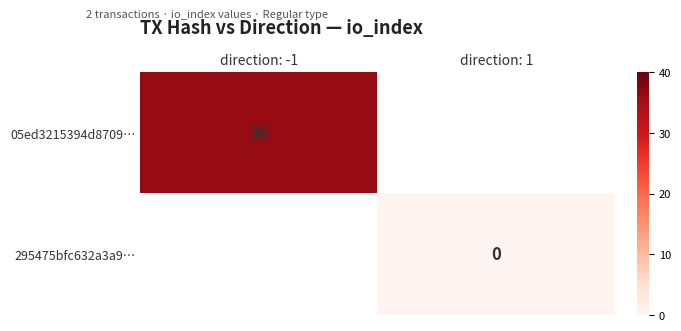

At which label does 295475bfc632a3a9… reach its peak?

direction: -1